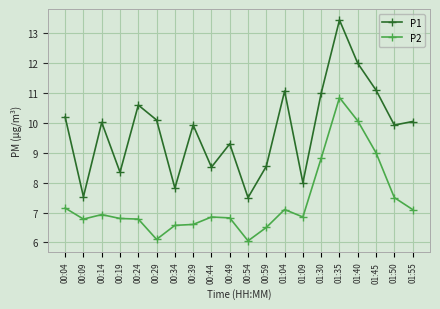

What is the sum of the P1 values at 00:19 and 01:30?

19.4